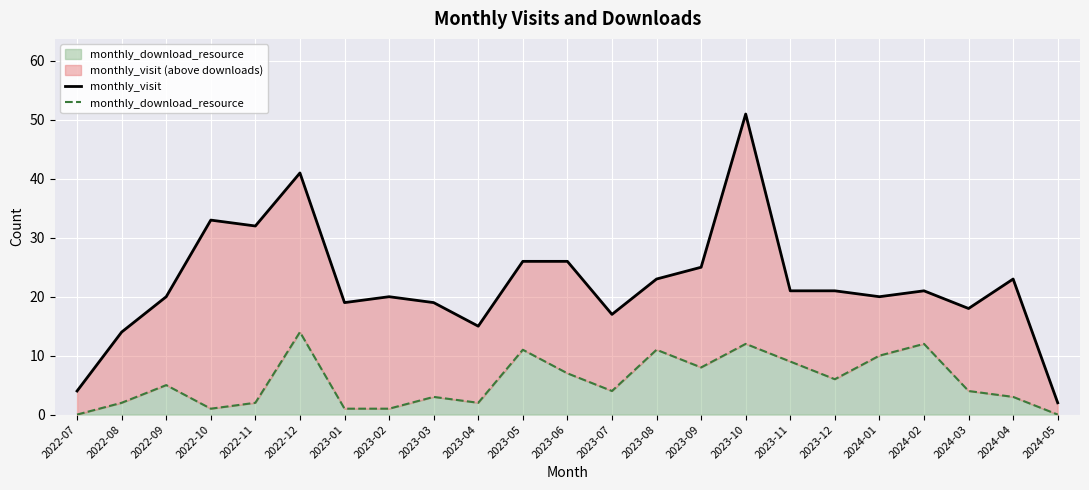

True or false: monthly_visit and monthly_download_resource intersect in this chart.

False